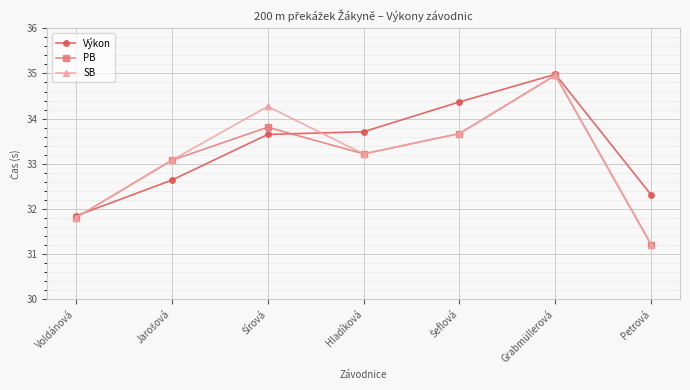

How many data points does each series have?

7